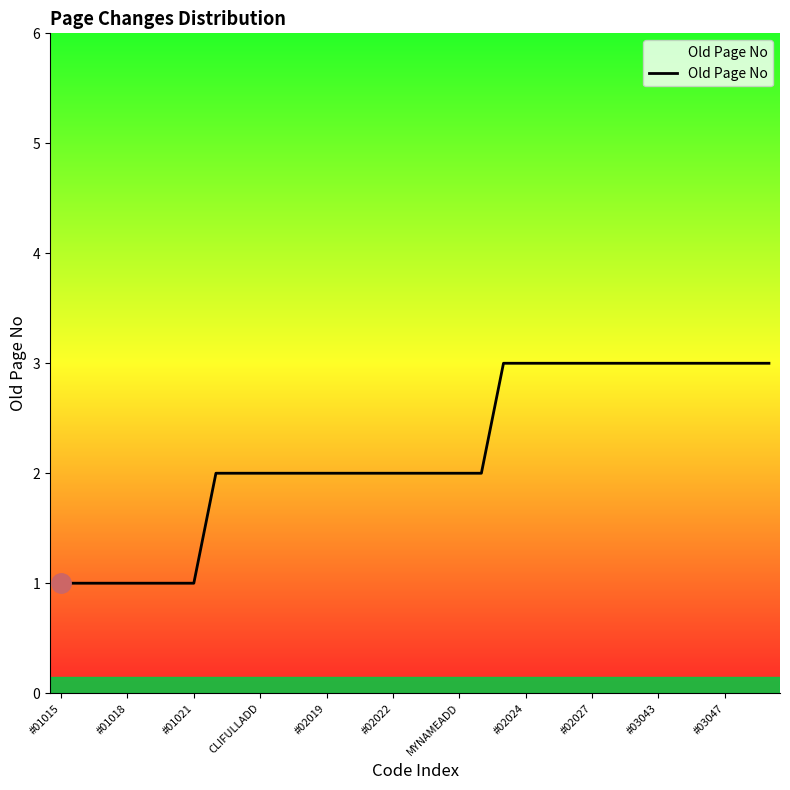

What is the greatest value displayed?

3